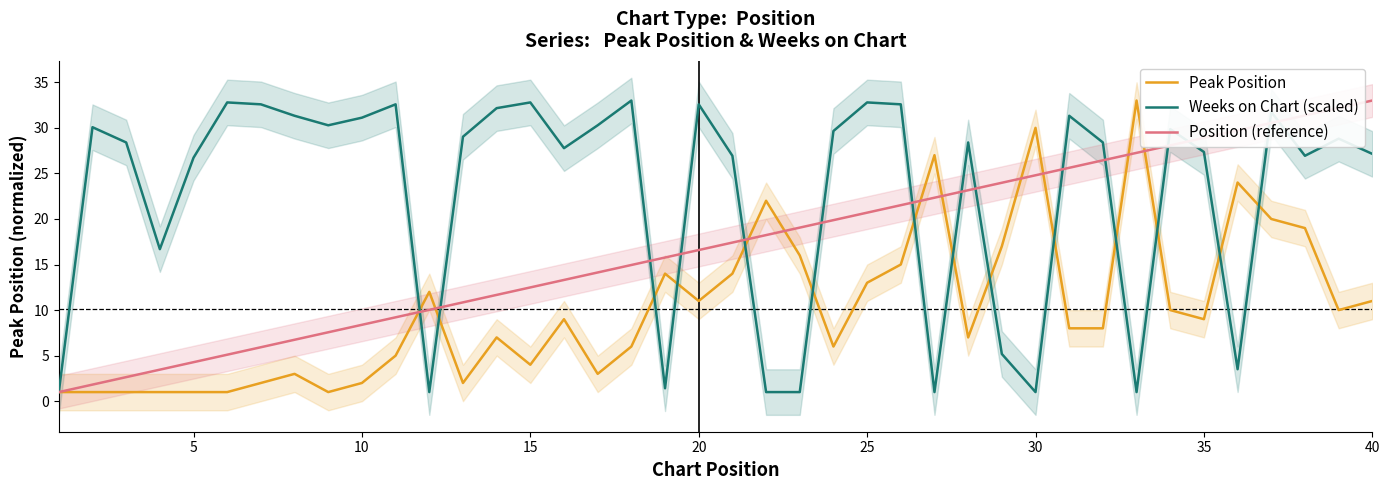

List the series in order of their overall mean, lowest first.

Peak Position, Position (reference), Weeks on Chart (scaled)